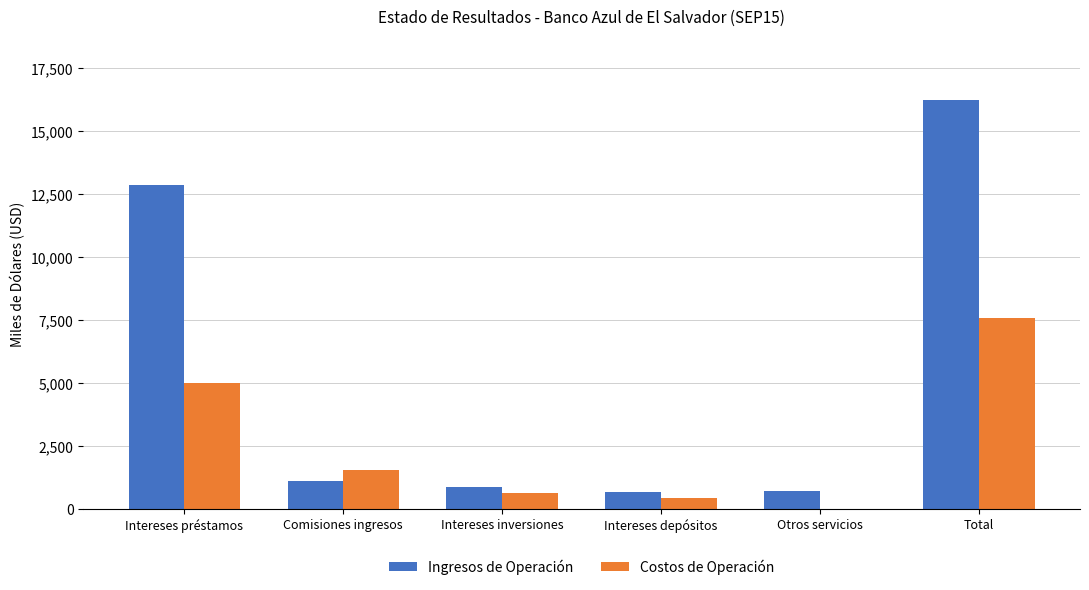

Which series changed the most between Intereses inversiones and Total?

Ingresos de Operación